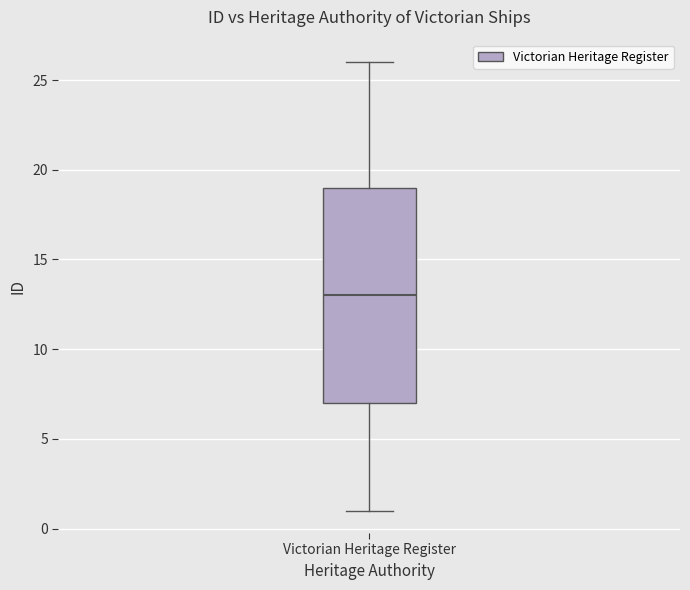

Read this box plot against the y-axis: the position of the median line, the range covered by the box, and the ends of both whiskers. The values are not printed on the chart, so give them approximately, as read against the axis.

median 13, box 7 to 19, whiskers 1 to 26